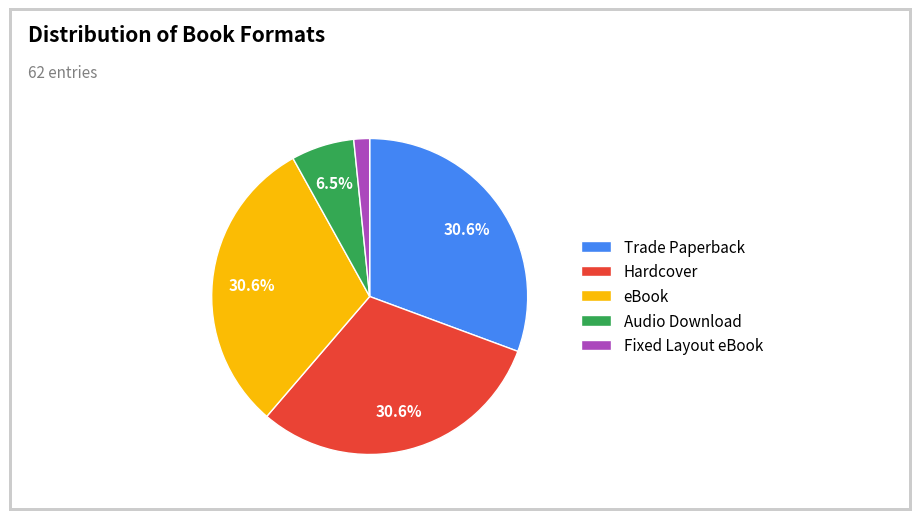

To the nearest percent, what portion does eBook represent?

31%